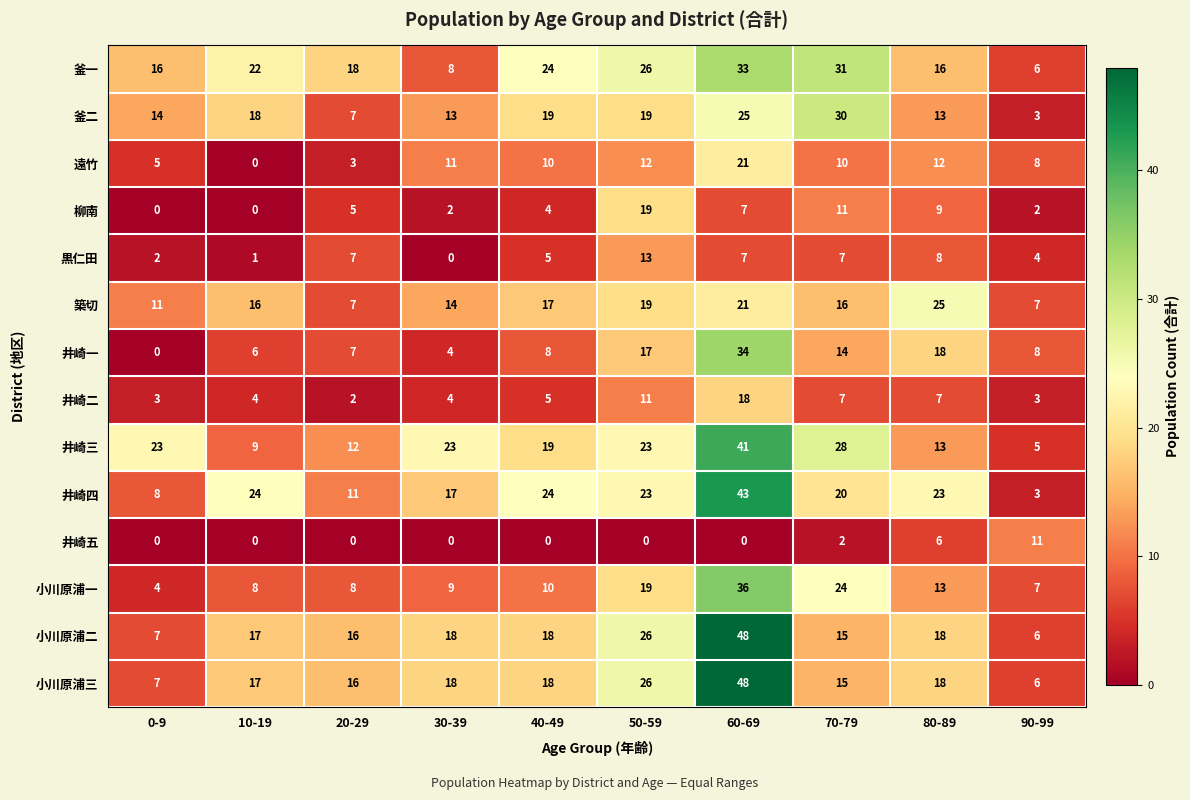

What is the total value across all series at 50-59?

253